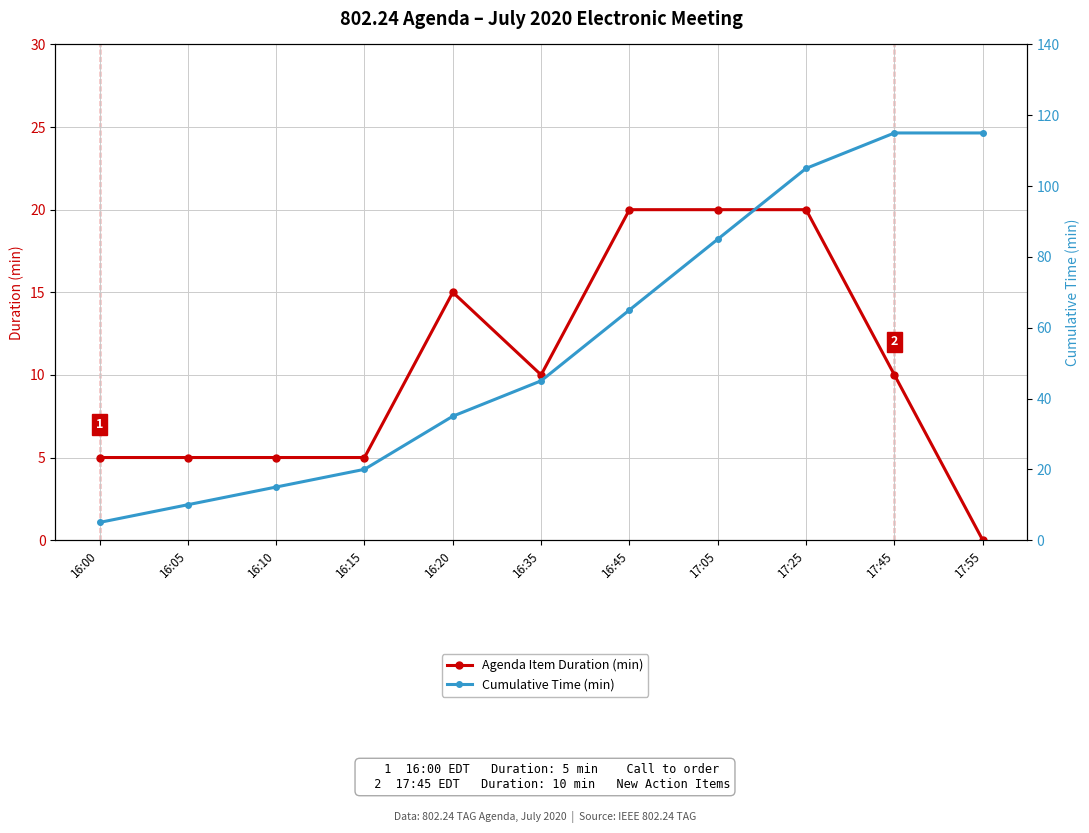

Is this an area chart (filled region under the line)?

No